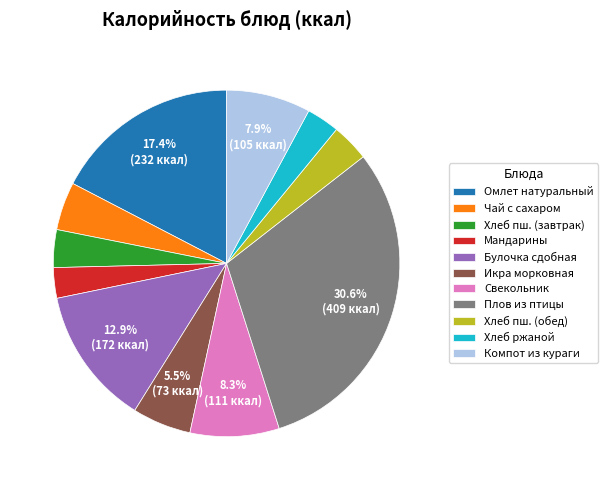

Approximately how many times larger is the value at Свекольник compared to Икра морковная?

1.5